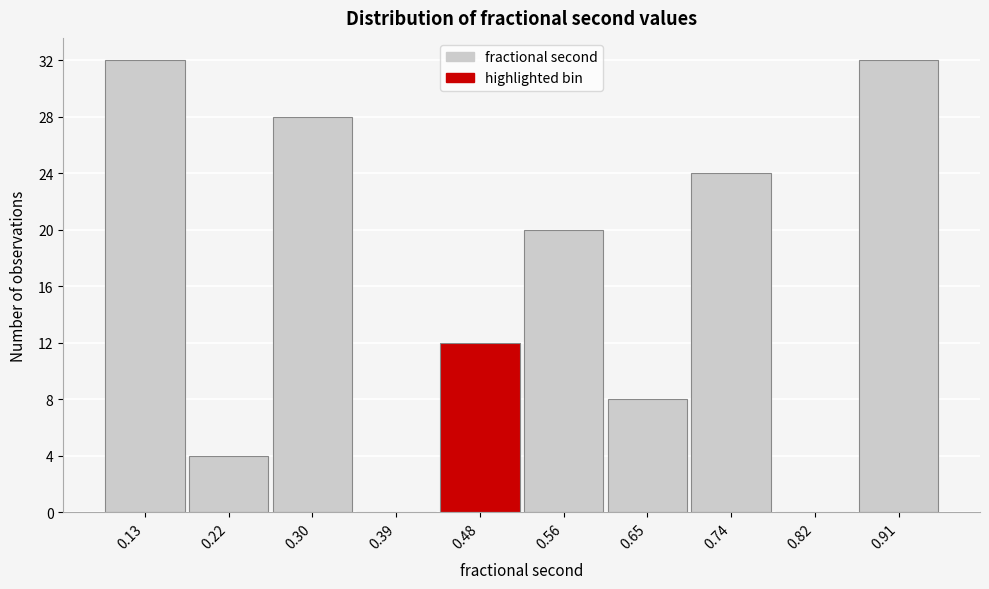

Reading left to right, list all the values displayed in this chart.

0.13=32	0.22=4	0.30=28	0.39=0	0.48=12	0.56=20	0.65=8	0.74=24	0.82=0	0.91=32